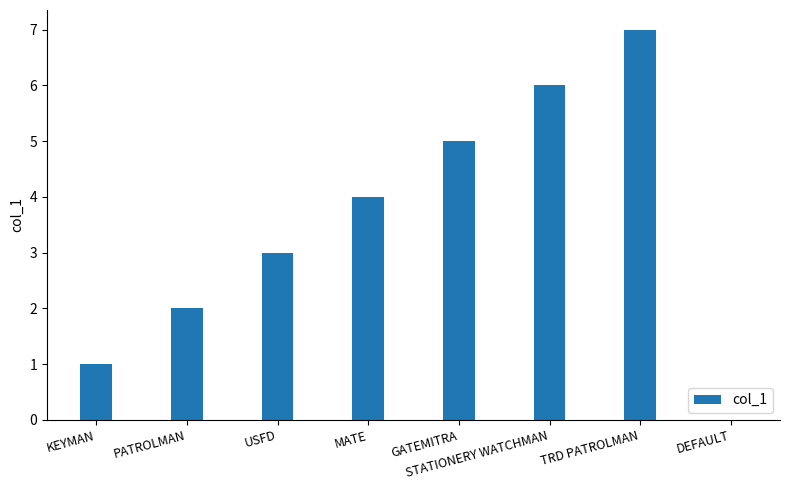

How many series are shown in this chart?

1